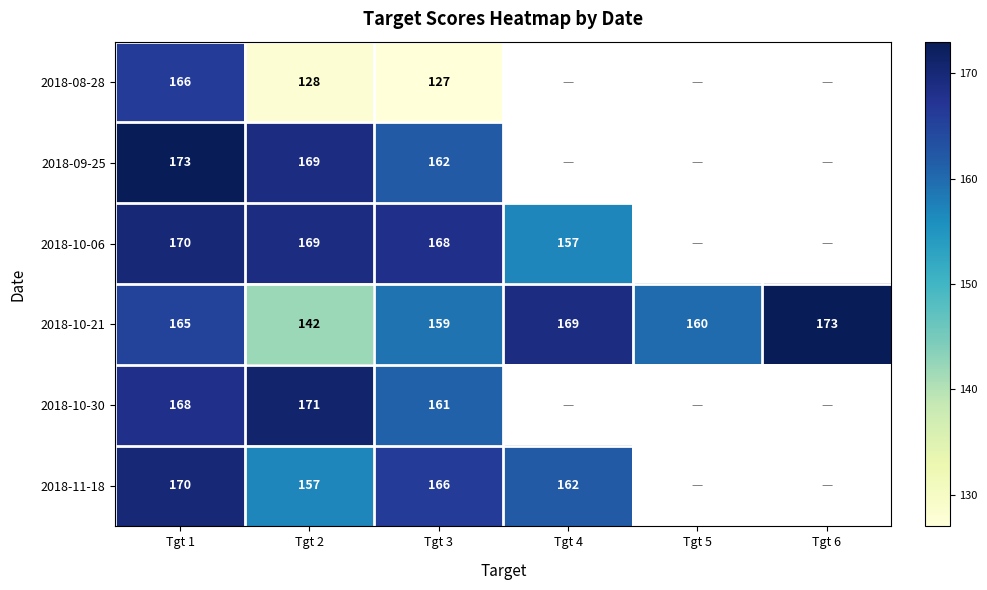

Between Tgt 5 and Tgt 4, which is larger?

Tgt 4